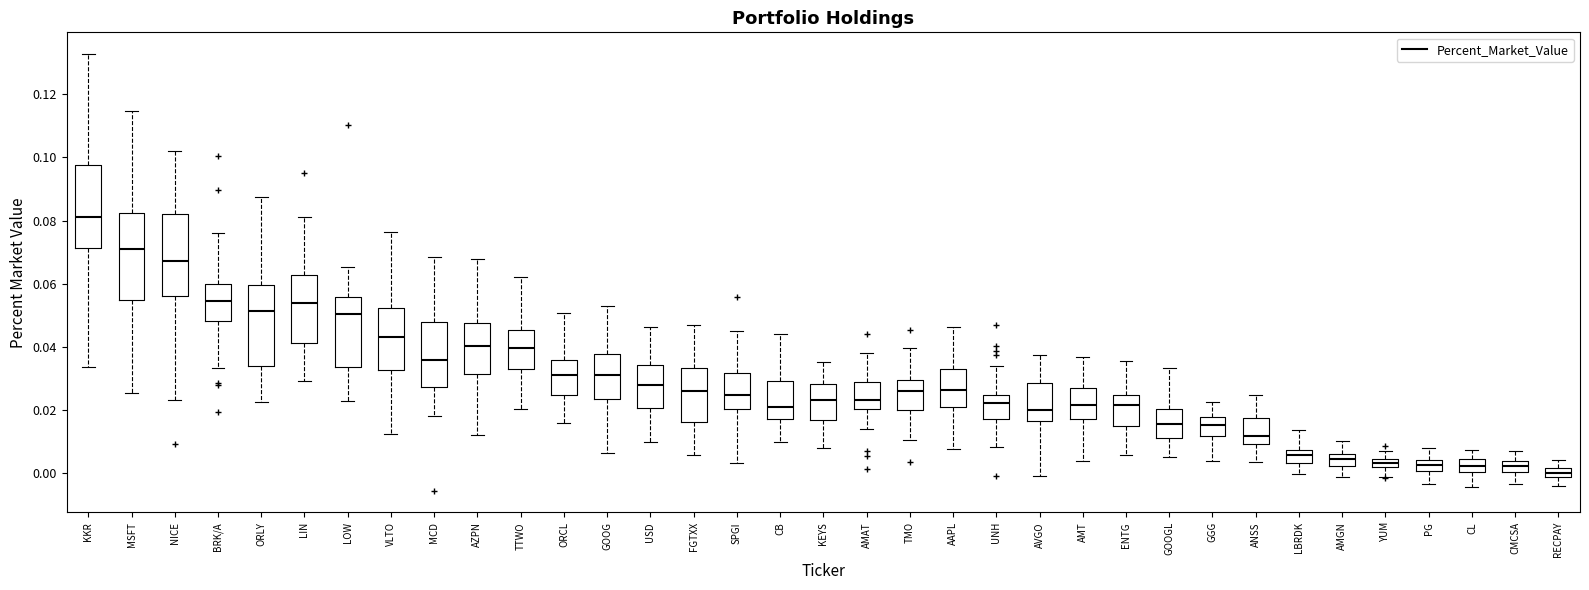

Which box has the highest median line?

KKR